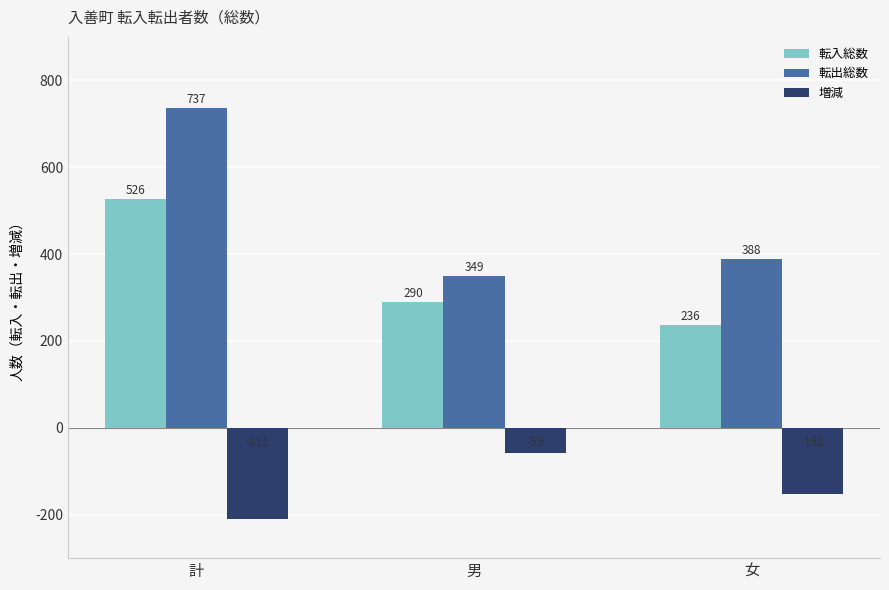

What is the value of the 転入総数 bar at the 3rd from the left?

236